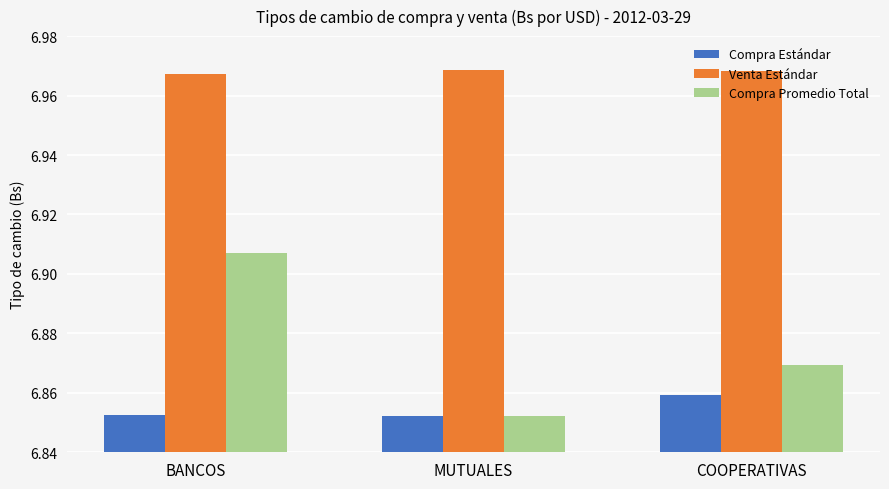

Are the bars horizontal?

No